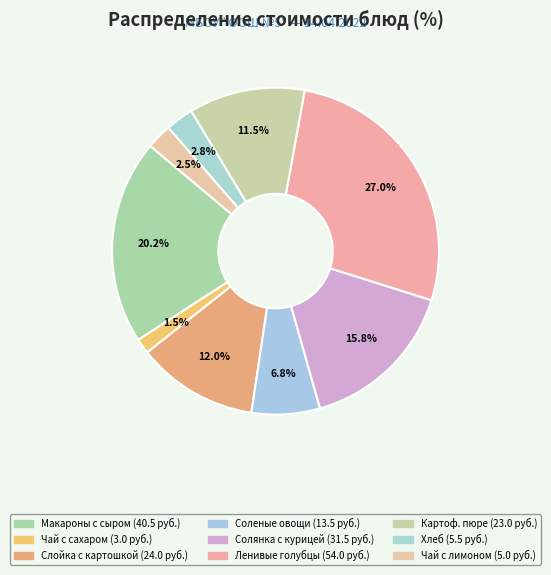

Count the number of slices in the pie.

9